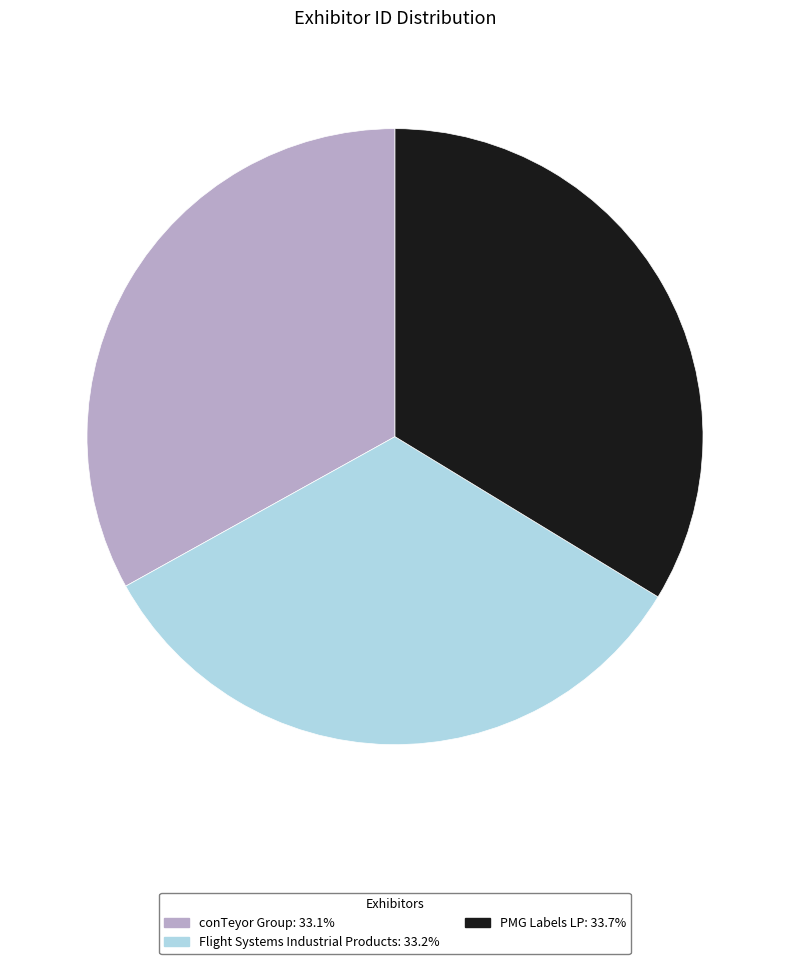

Approximately how many times larger is the value at conTeyor Group: 33.1% compared to Flight Systems Industrial Products: 33.2%?

1.0